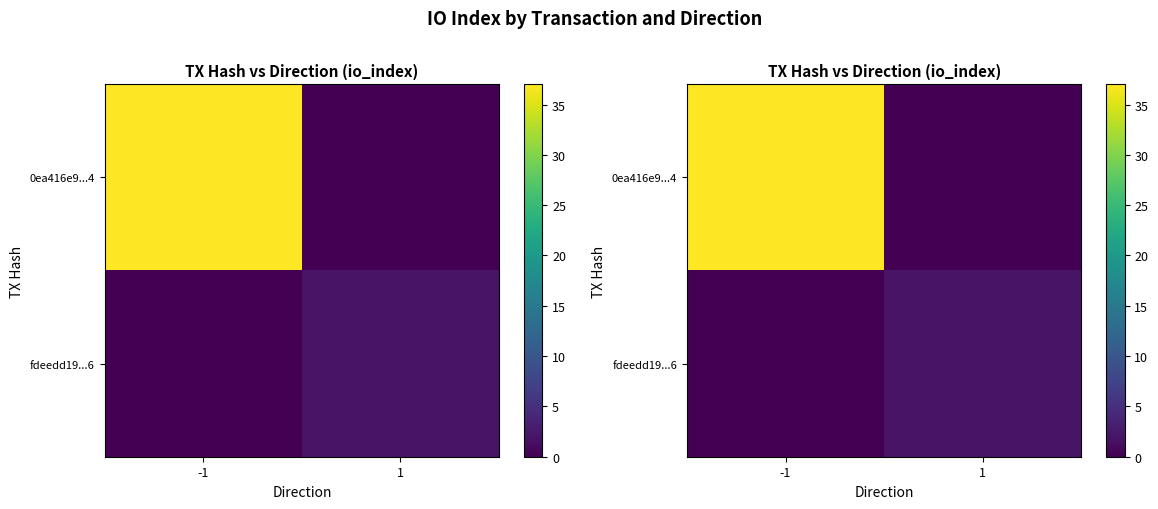

Which category has the highest value across all series?

-1